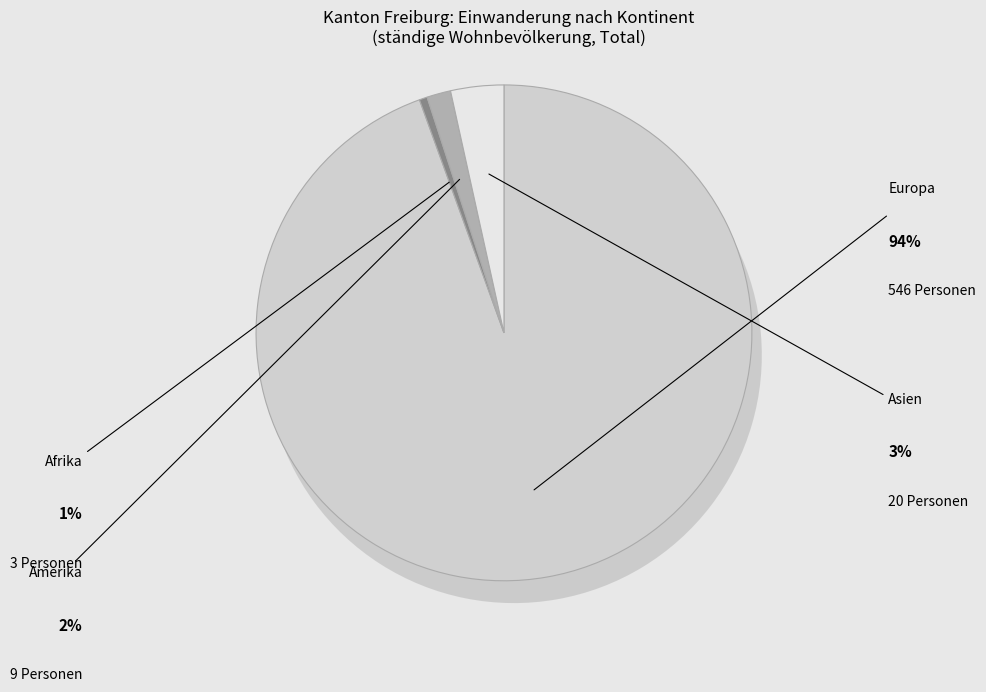

Which category has the smallest portion of the pie?

Ozeanien